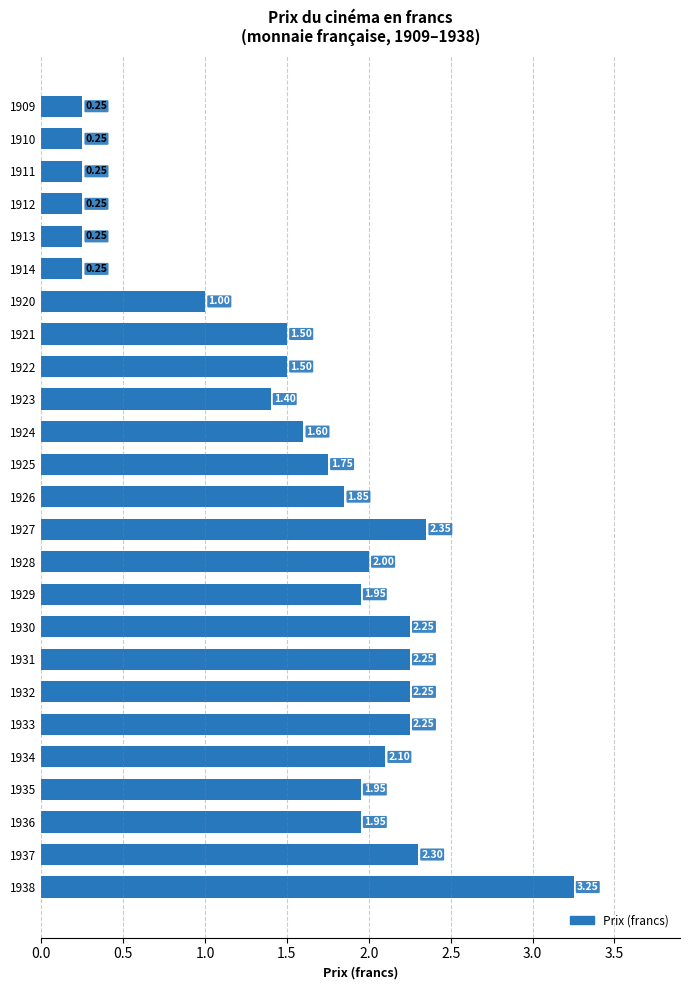

What is the change in value from 1924 to 1928?

+0.4